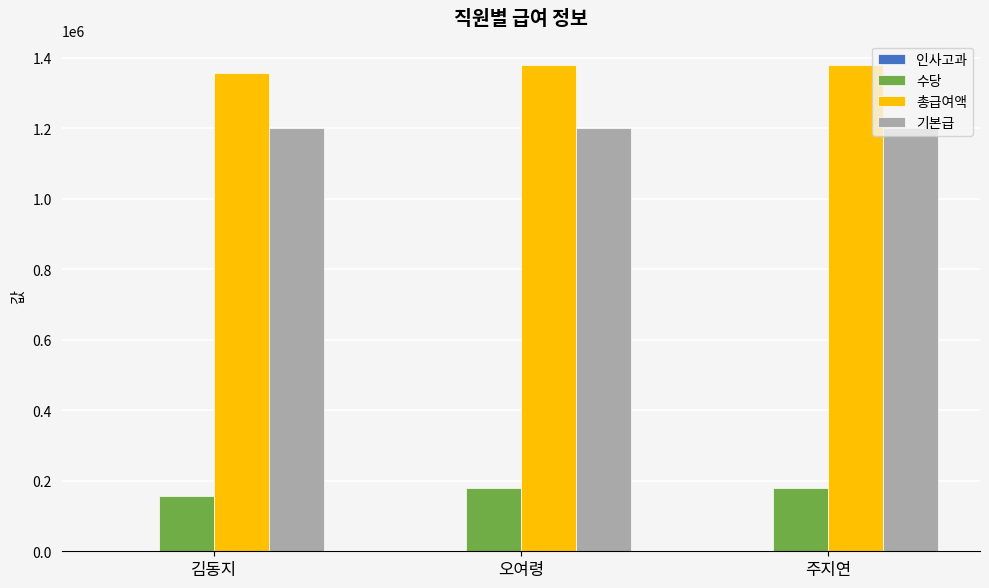

What is the maximum value shown in the chart?

1380000